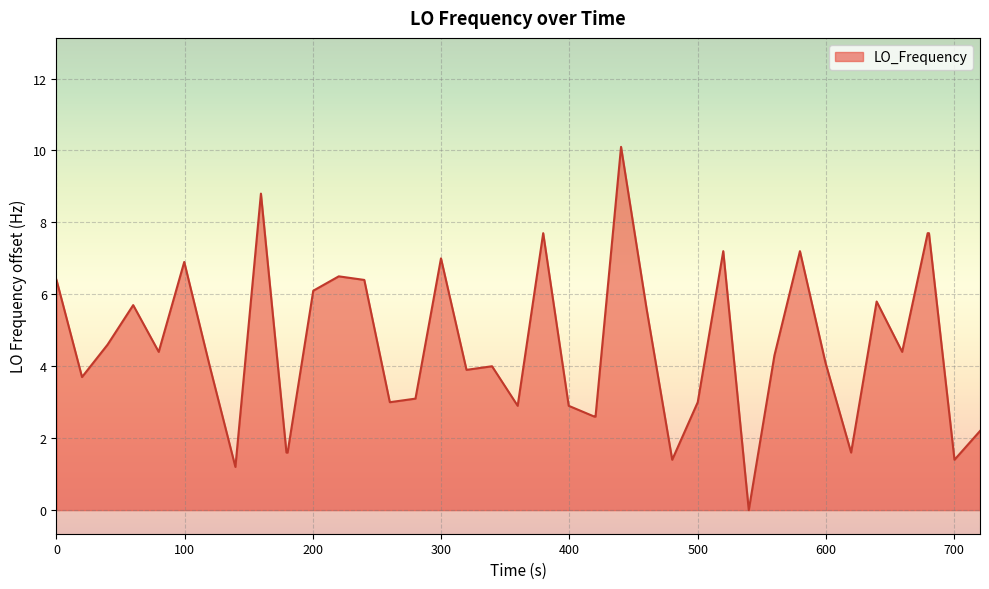

What is the maximum value shown in the chart?

10.1